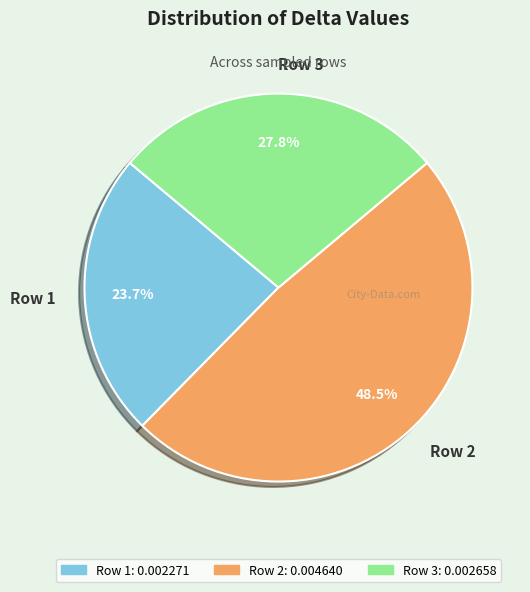

Is there a majority slice in this chart?

No